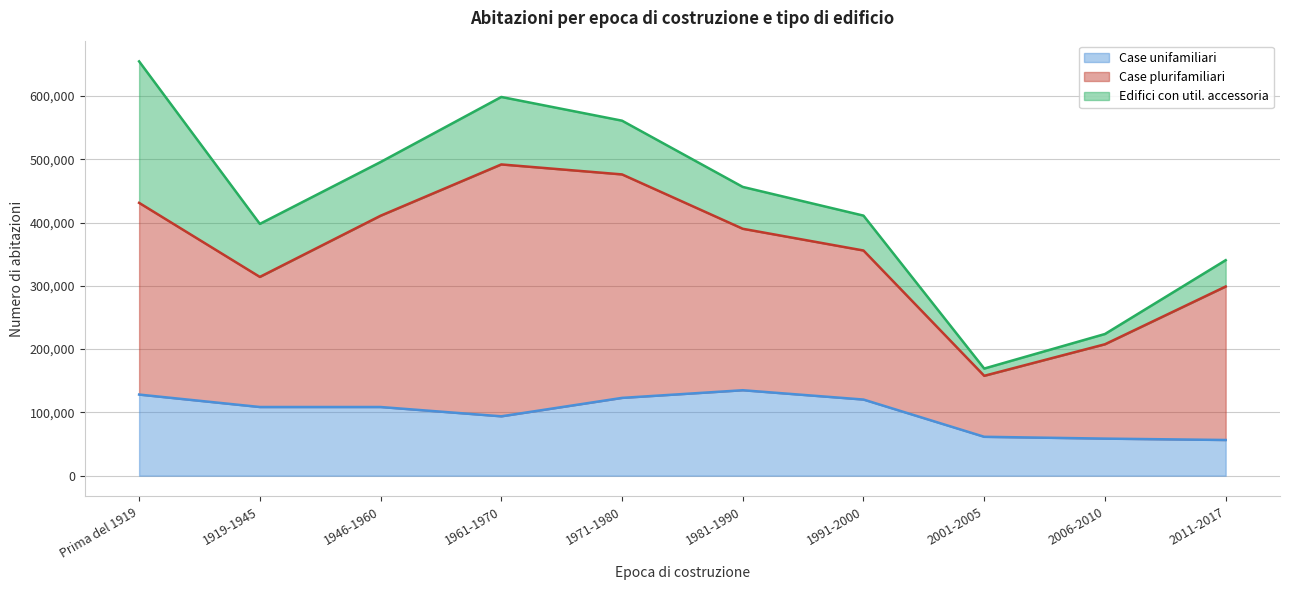

True or false: Edifici con util. accessoria has more than 2 points higher than both neighbors.

False